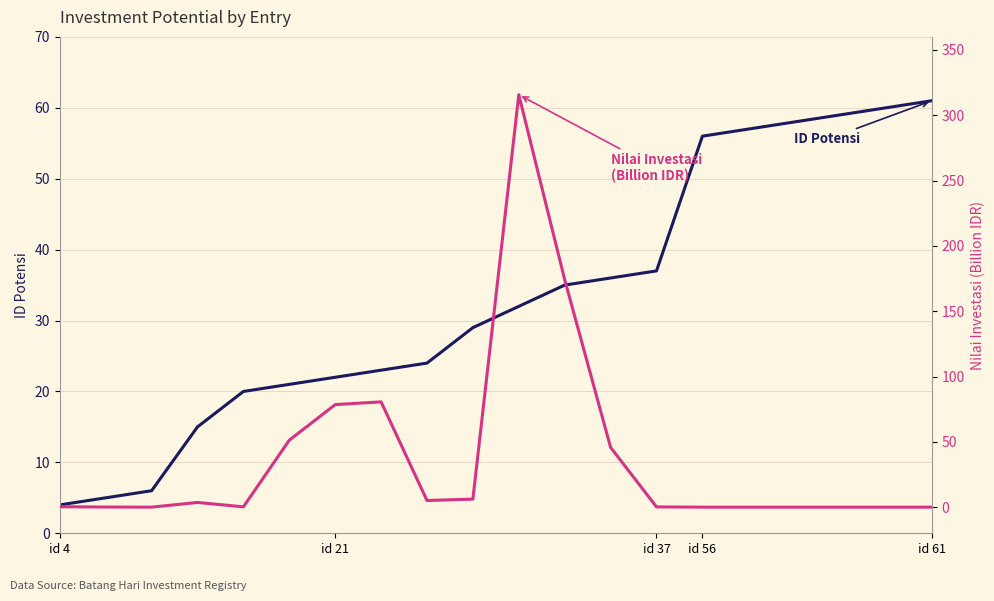

Between id 21 and 14, which series saw the biggest shift?

ID Potensi